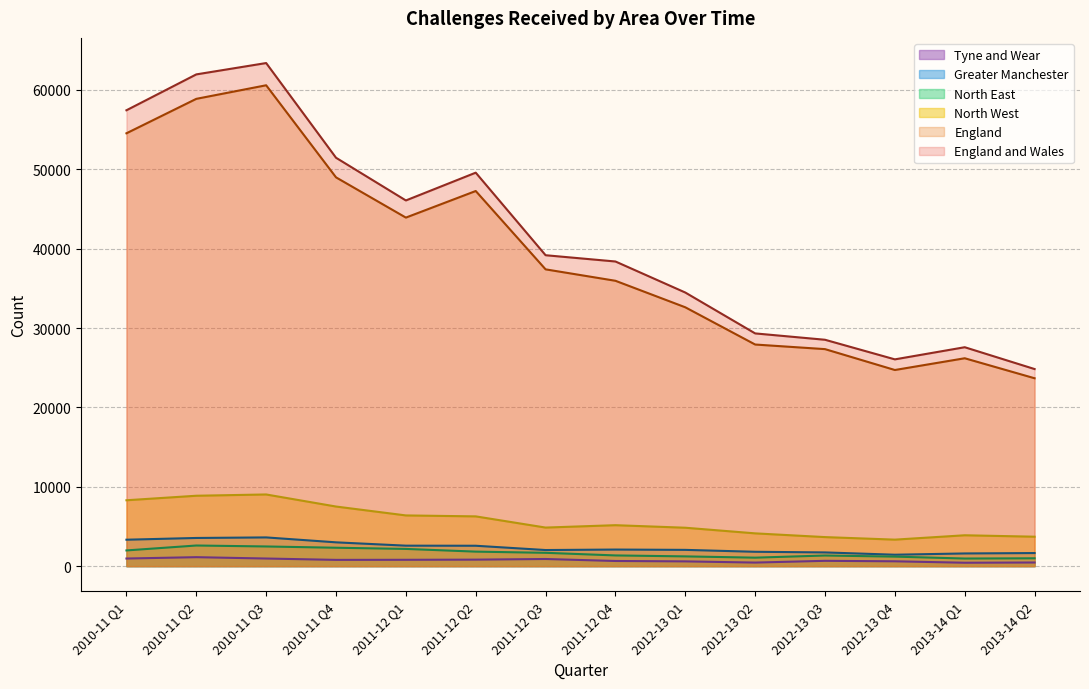

What is the greatest value displayed?

63380